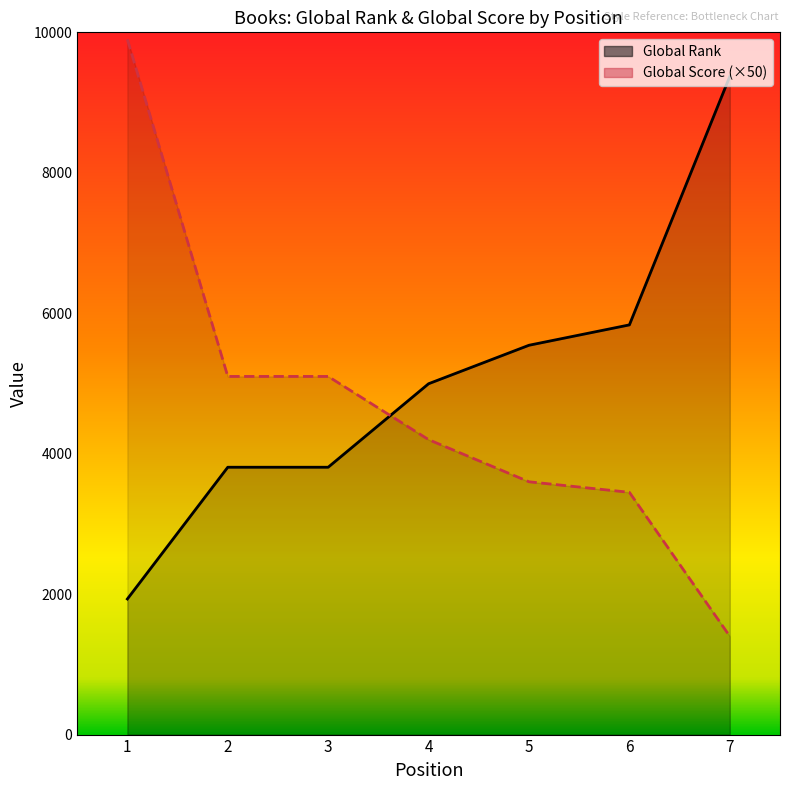

Which series ends up on top after the final intersection of Global Rank and Global Score?

Global Rank